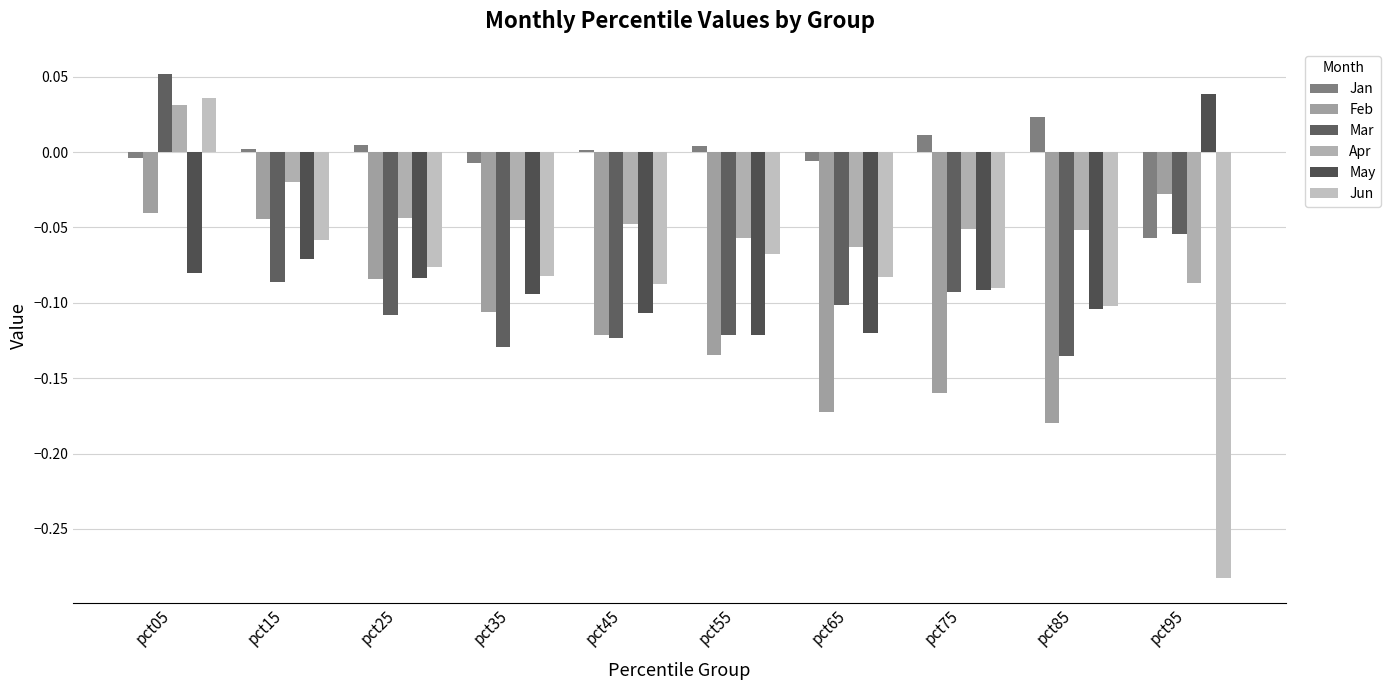

How many bars are there in each group?

6